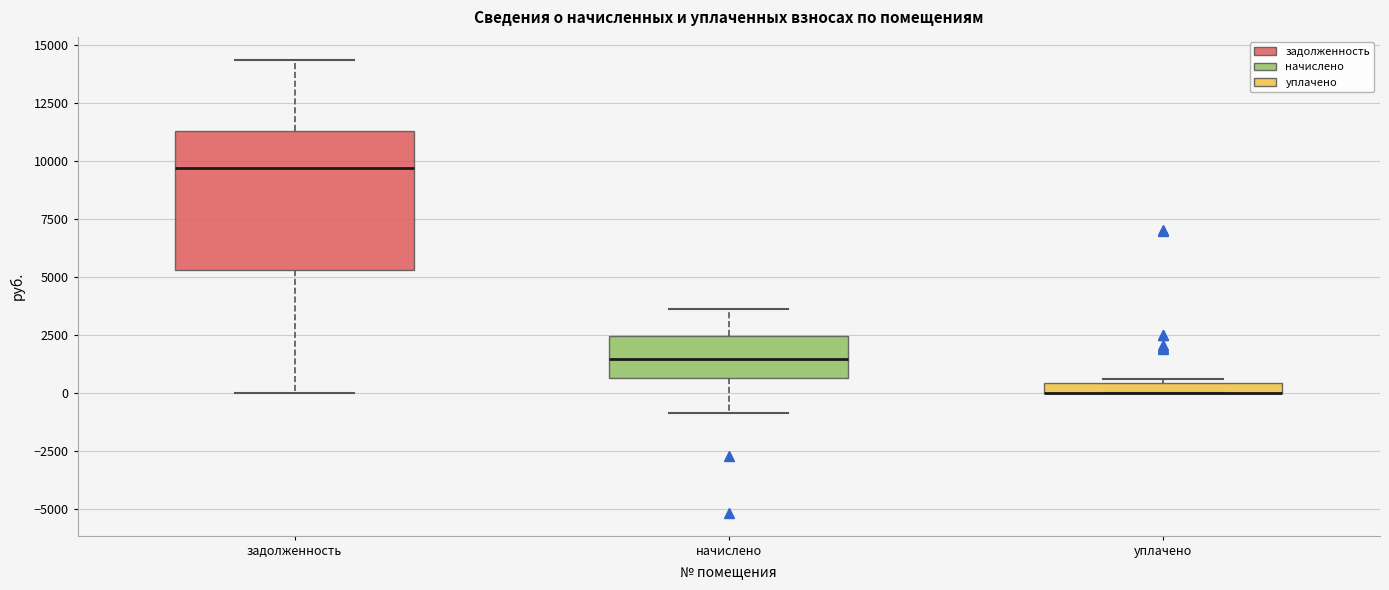

Where is the upper edge of the box for уплачено on the y-axis? The values are not printed on the chart, so give them approximately, as read against the axis.

500